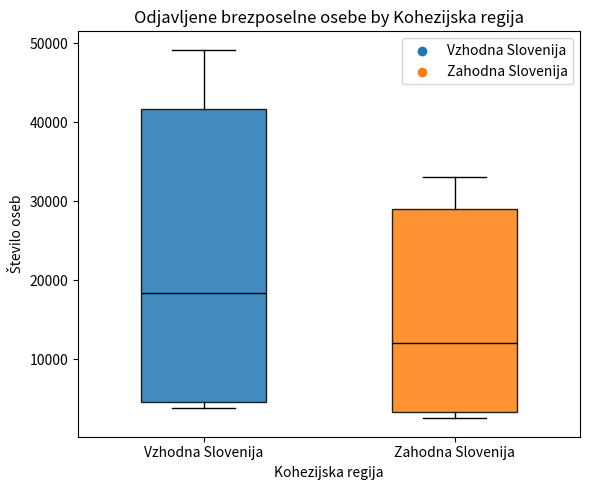

Which box is the tallest, from its lower edge to its upper edge?

Vzhodna Slovenija